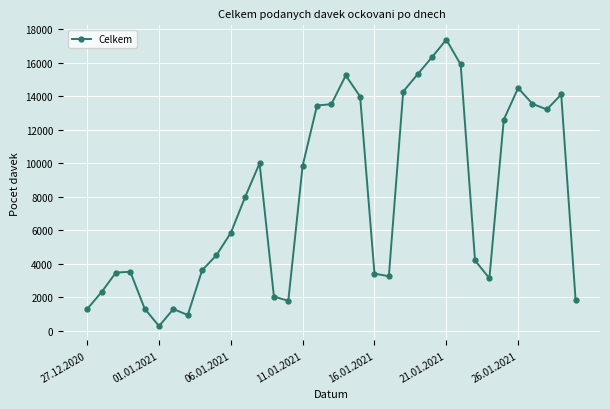

What is the difference between the maximum and minimum values?

17104